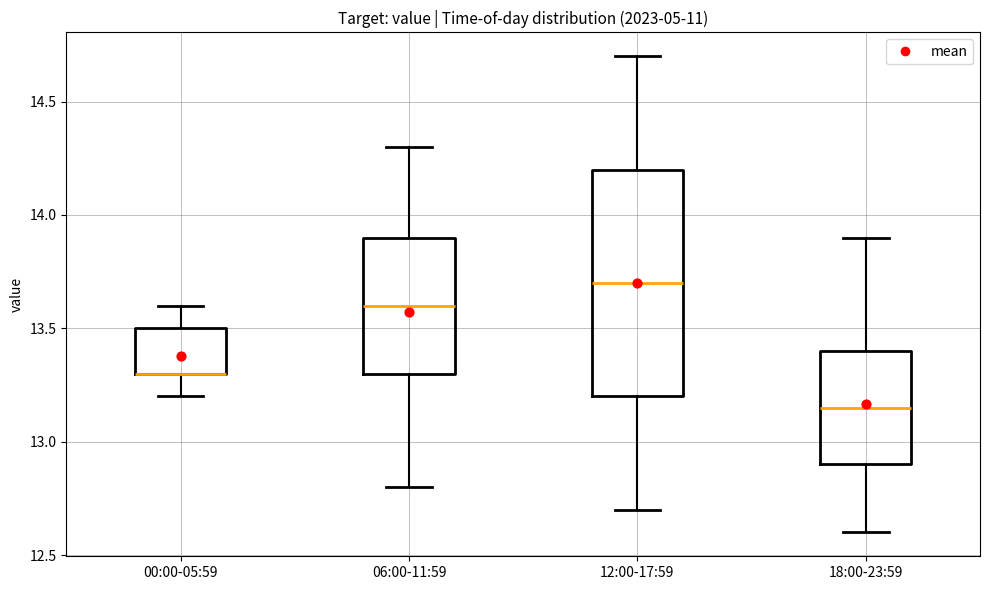

Where is the lower edge of the box for 00:00-05:59 on the y-axis? The values are not printed on the chart, so give them approximately, as read against the axis.

13.30